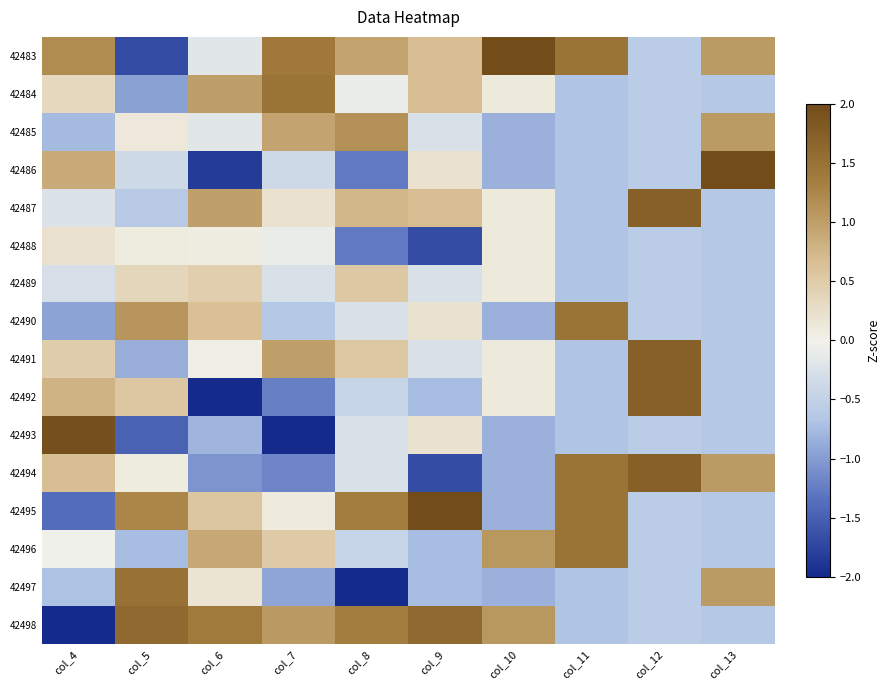

What is the minimum value shown in the chart?

-2.3